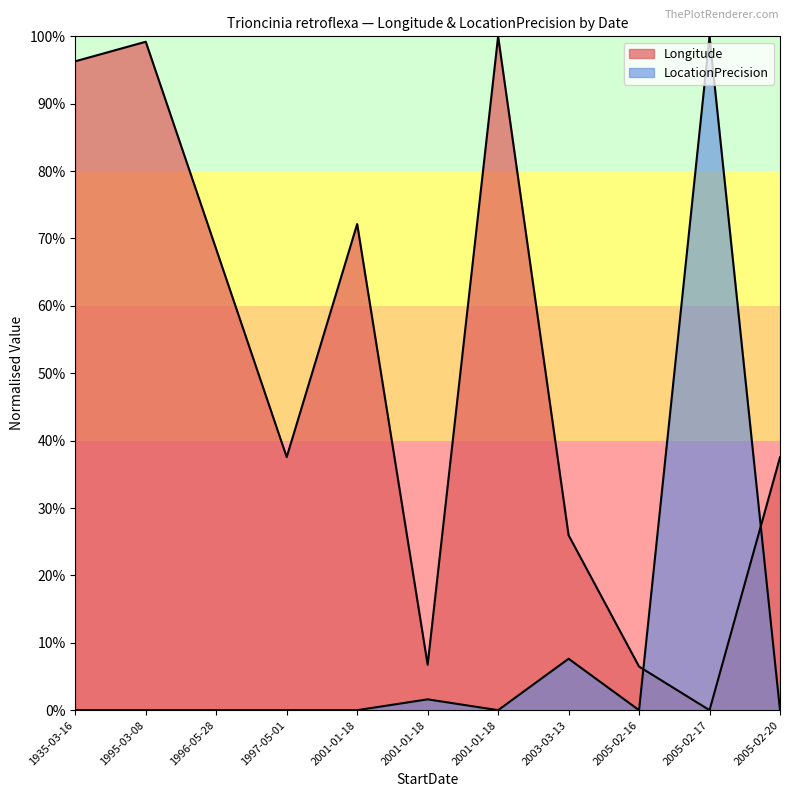

What is the label of the 6th point from the right?

2001-01-18